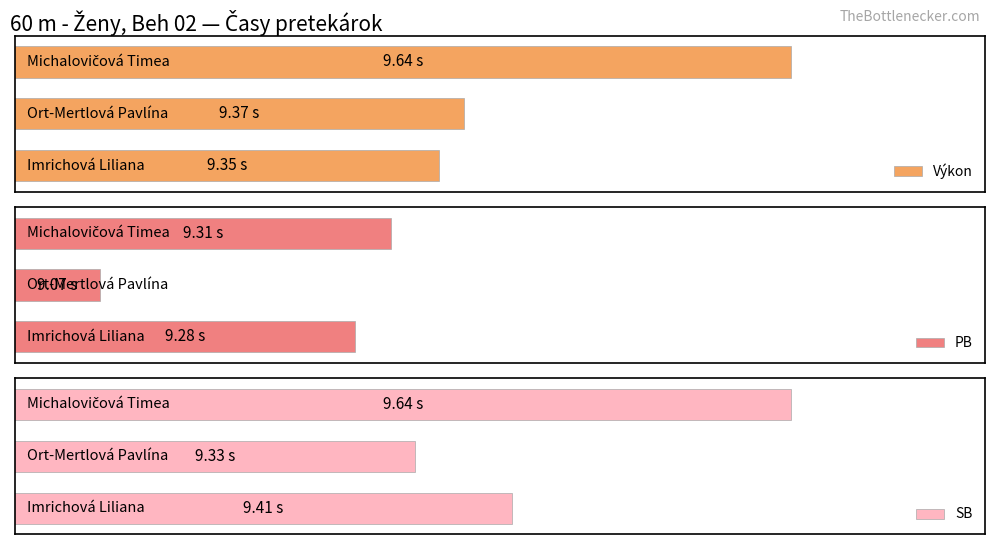

The value of PB at 0 is 16.4. True or false?

False